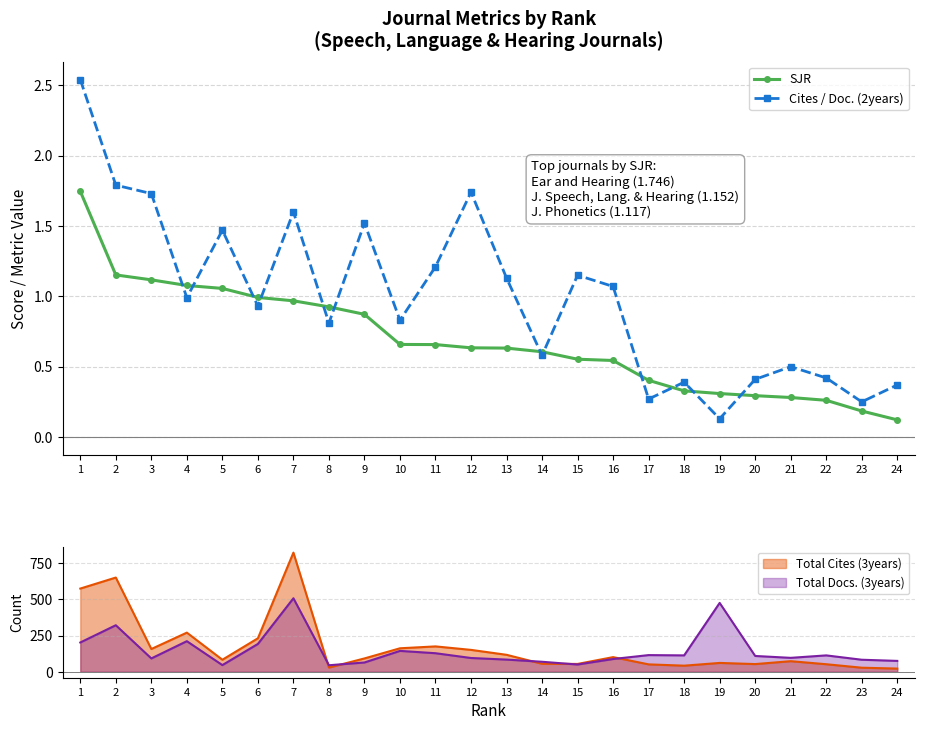

Which category has the lowest value in the Cites / Doc. (2years) series?

19